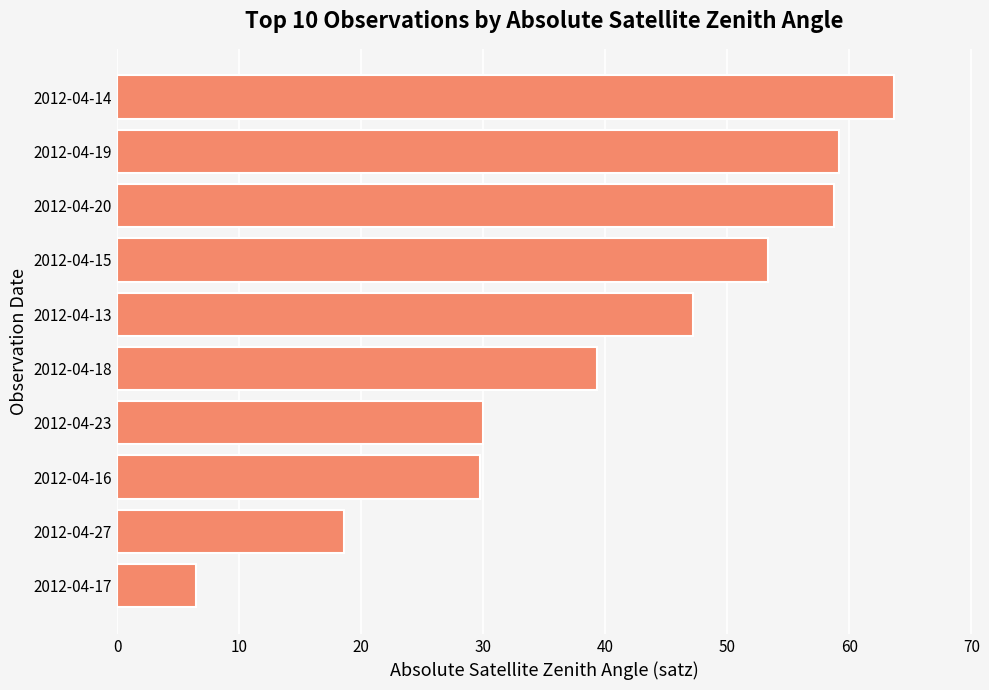

The chart shows a value of 29.7 at 2012-04-16. True or false?

True